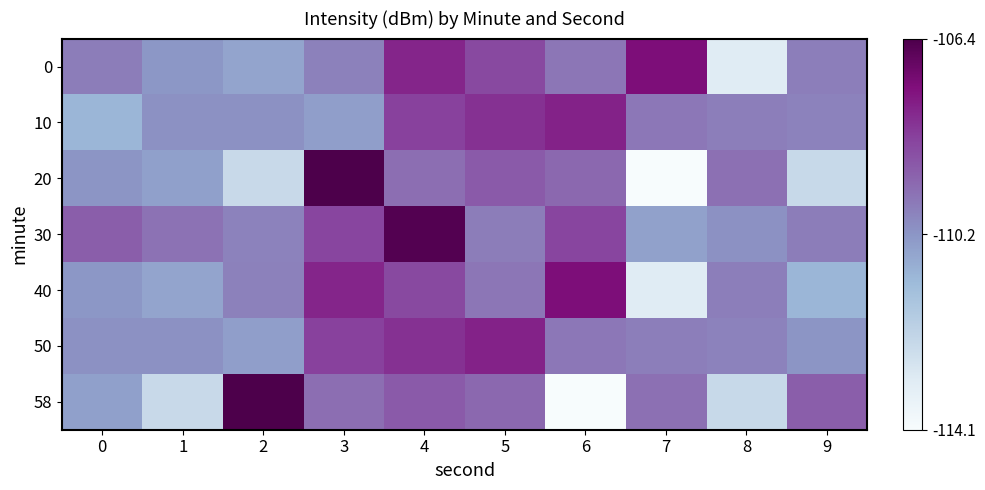

How many categories are shown in the chart?

10